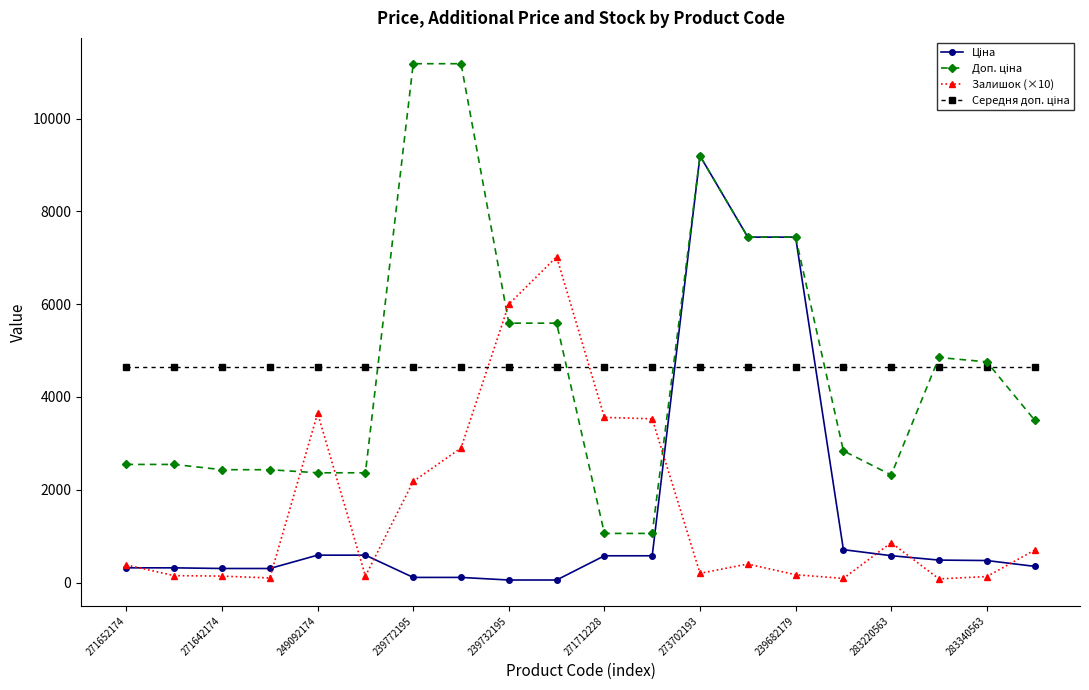

What is the greatest value displayed?

11182.0